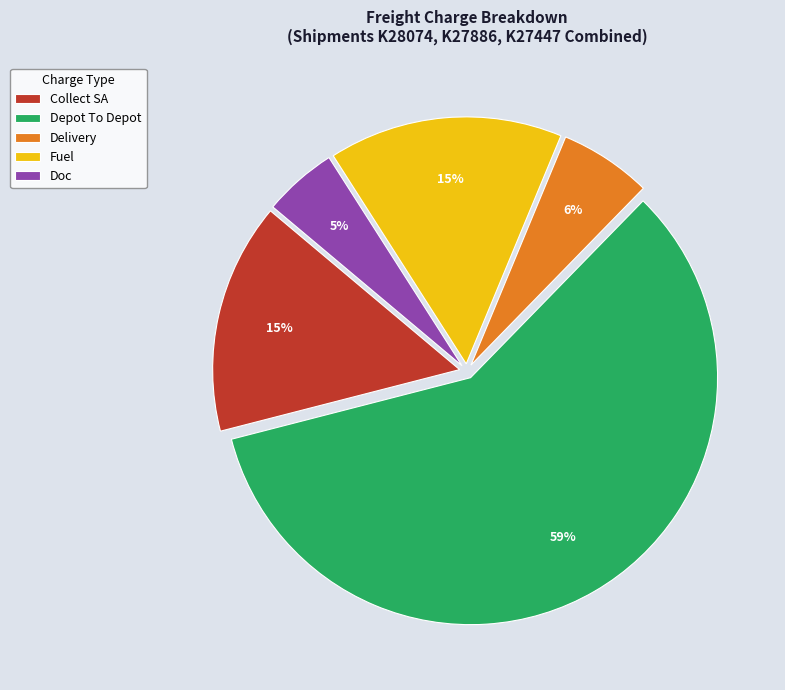

Do Collect SA and Doc together represent more than half of the pie?

No